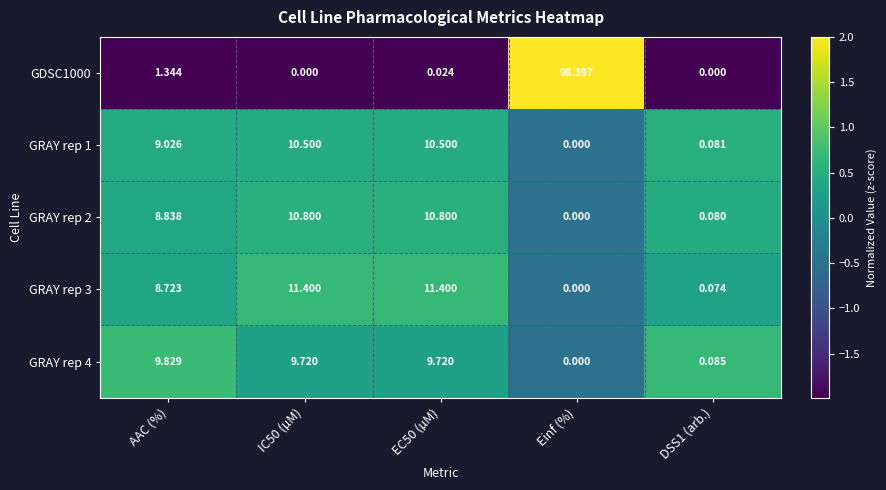

At which label does GRAY rep 3 first exceed 8?

AAC (%)